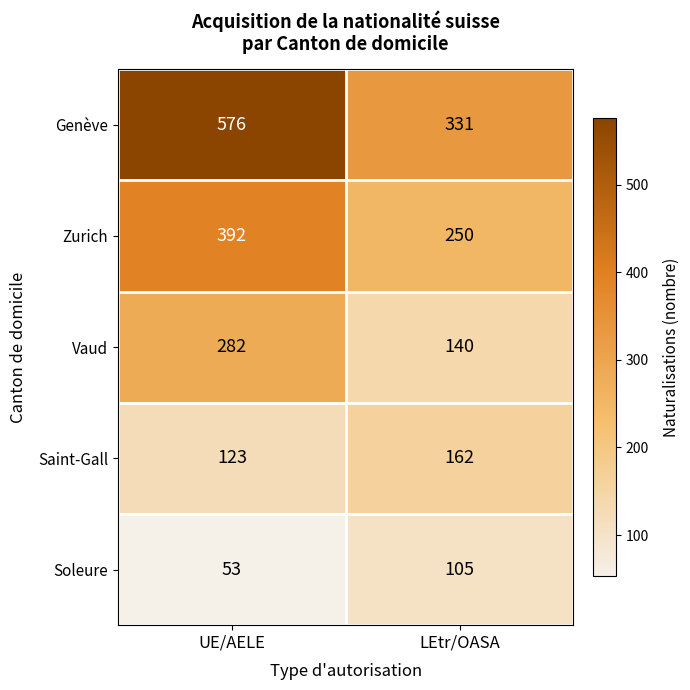

At how many categories does at least one series exceed 292?

2